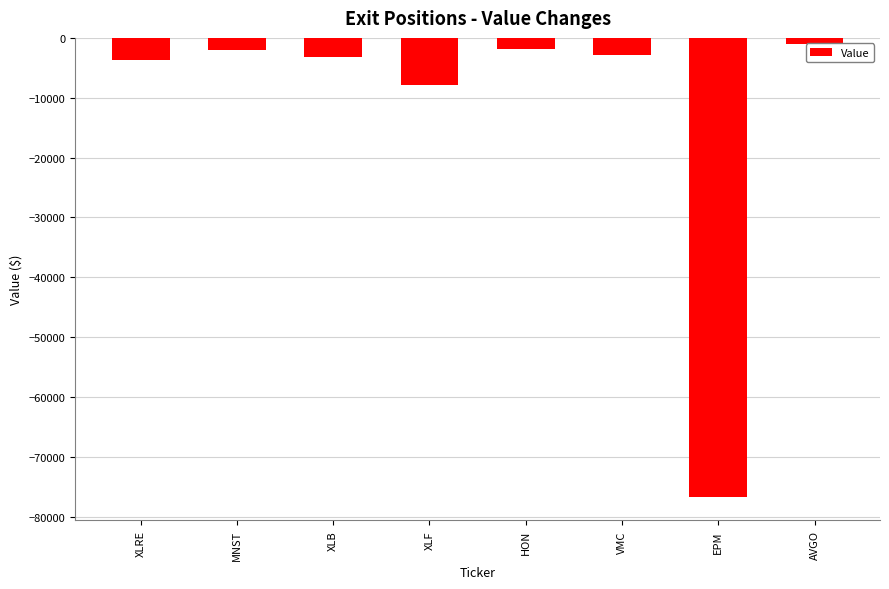

The chart shows a value of -3454 at MNST. True or false?

False